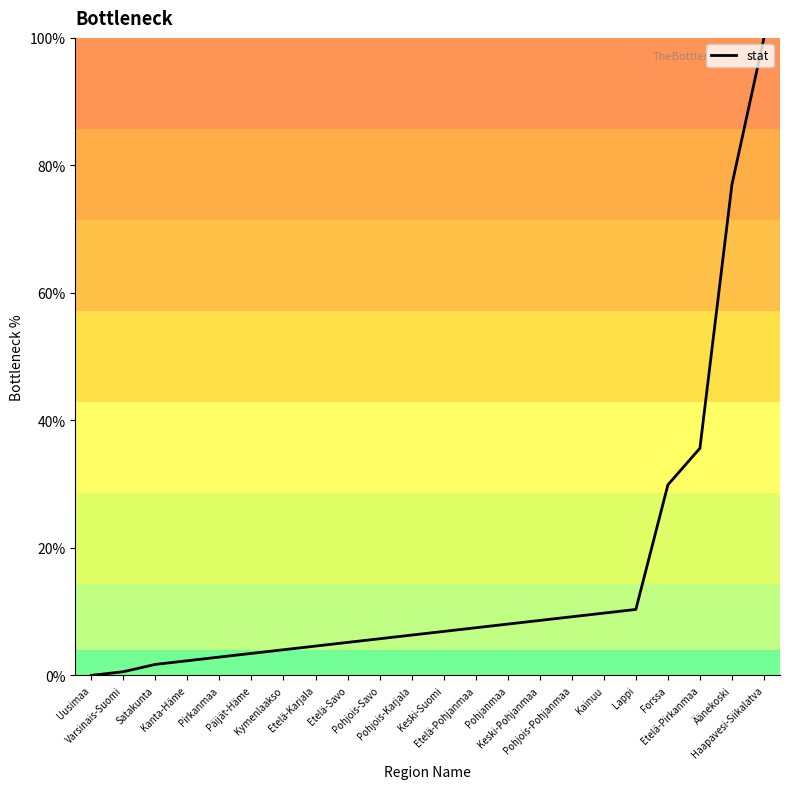

What is the difference between the maximum and minimum values?

100.0